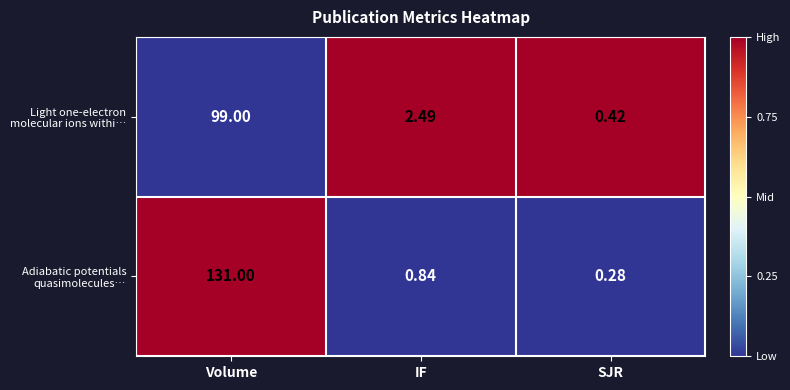

At how many categories does at least one series exceed 0?

3